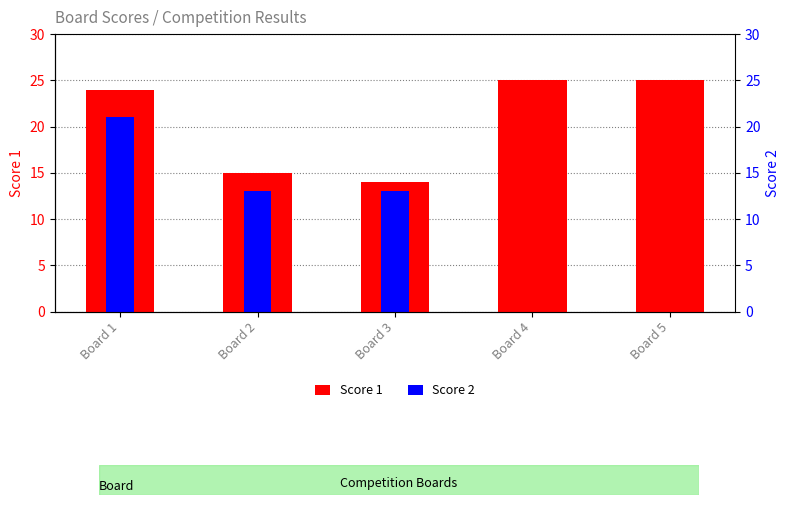

How many data points in Score 2 are above 13?

1